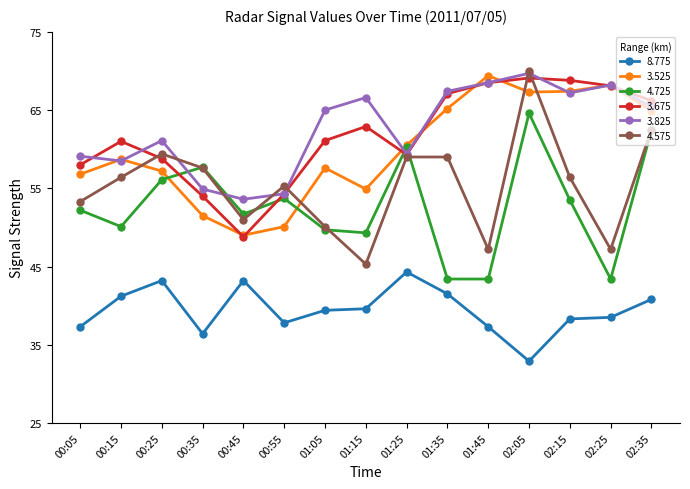

What is the label of the 12th point from the right?

00:35